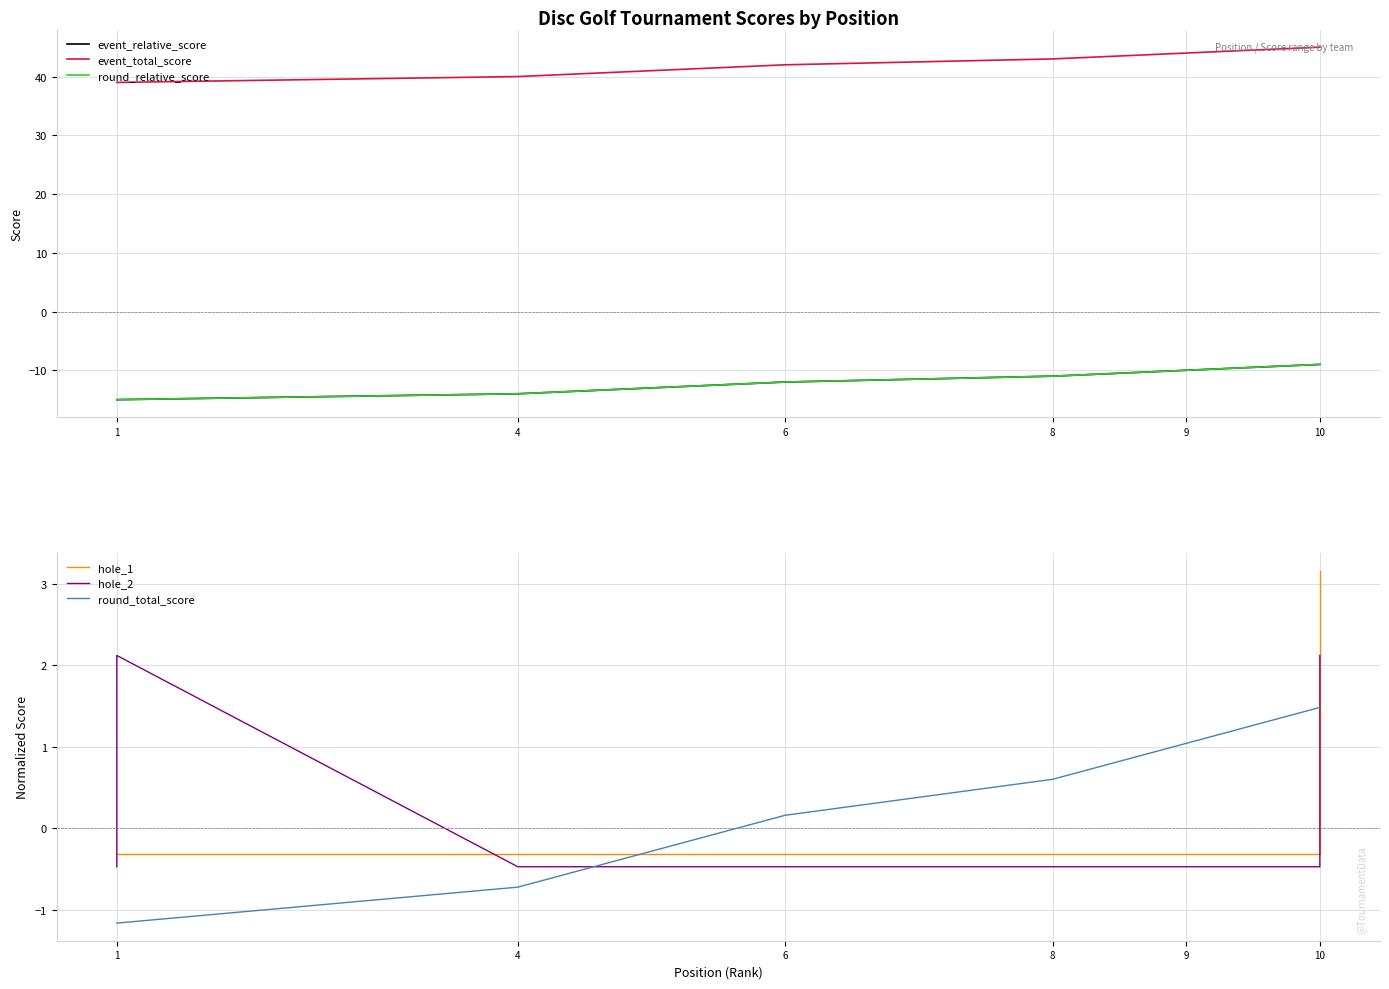

True or false: event_total_score and round_total_score cross at least once.

False